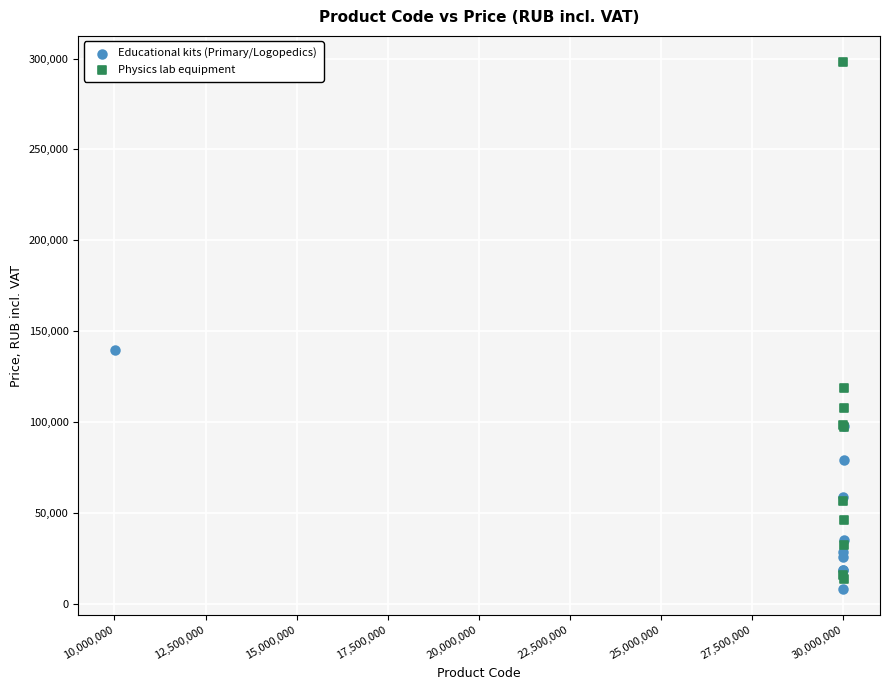

Which series has the widest spread of Y values?

Physics lab equipment